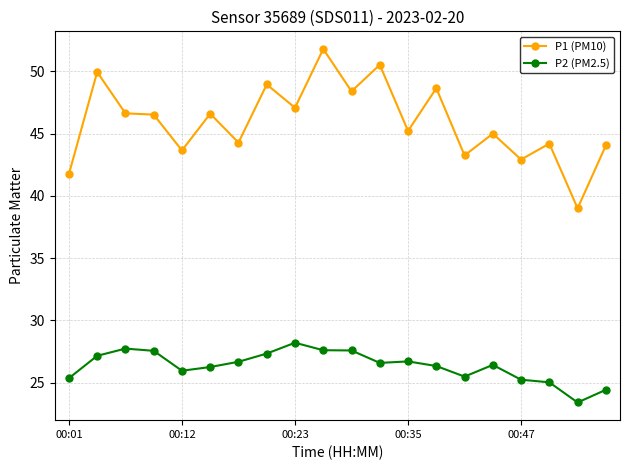

Which series has the widest spread of values?

P1 (PM10)